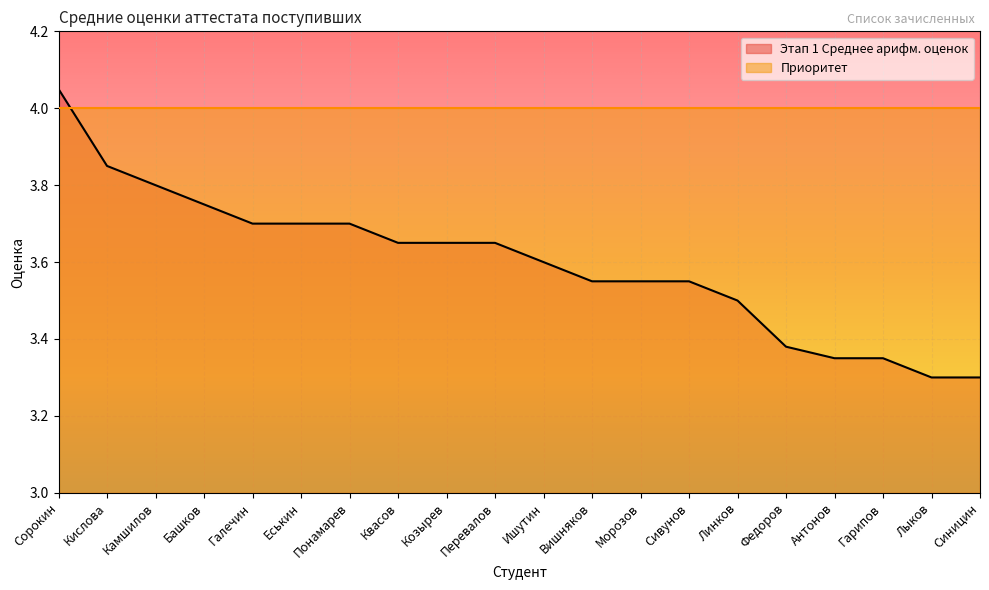

True or false: the data shows 4.0 at Сорокин.

True